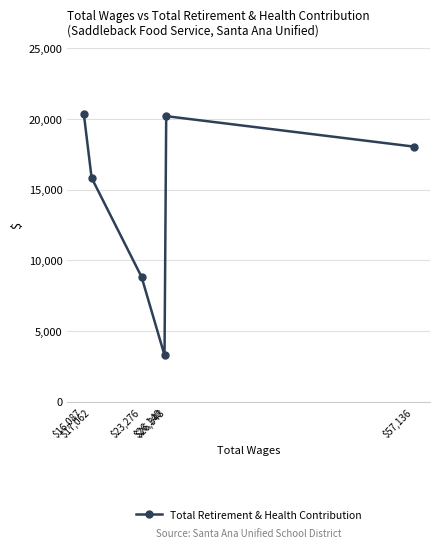

True or false: the data has more than 1 interior local peaks.

False